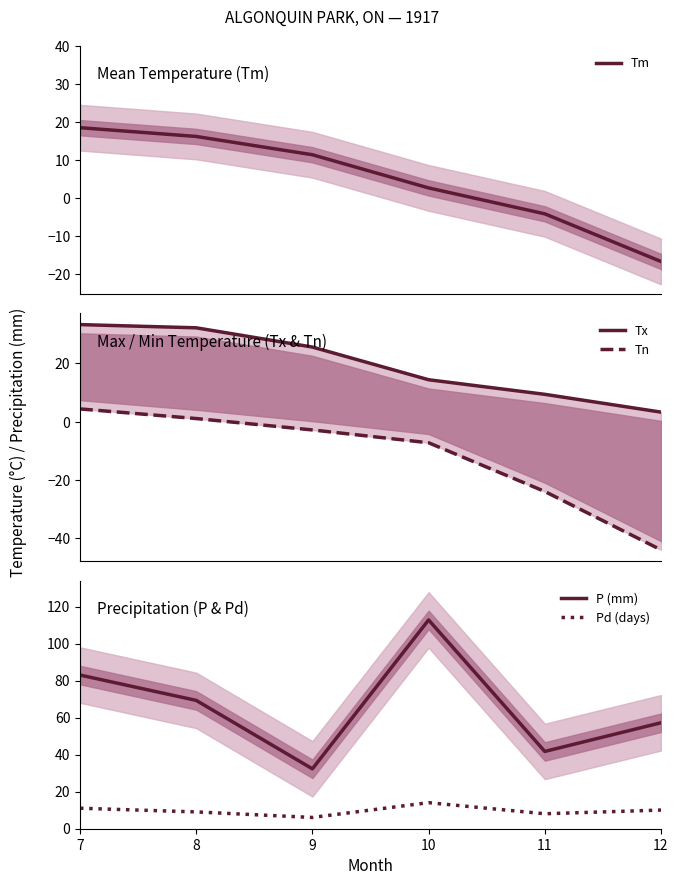

True or false: Tn and Tm cross at least once.

False